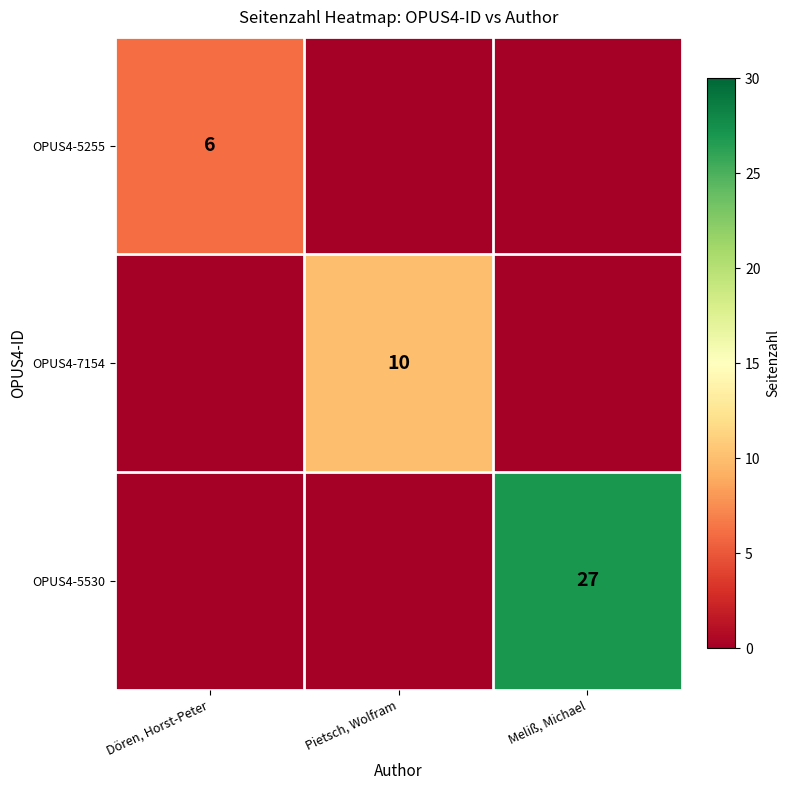

At Dören, Horst-Peter, list the series in order from smallest to largest.

OPUS4-7154, OPUS4-5530, OPUS4-5255